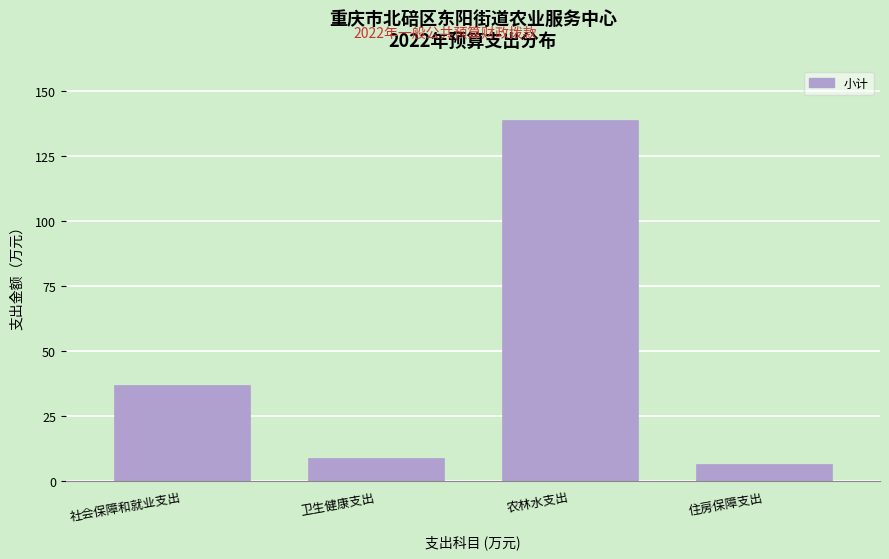

Reading left to right, what are all the values shown in this chart?

36.8	8.7	138.8	6.4